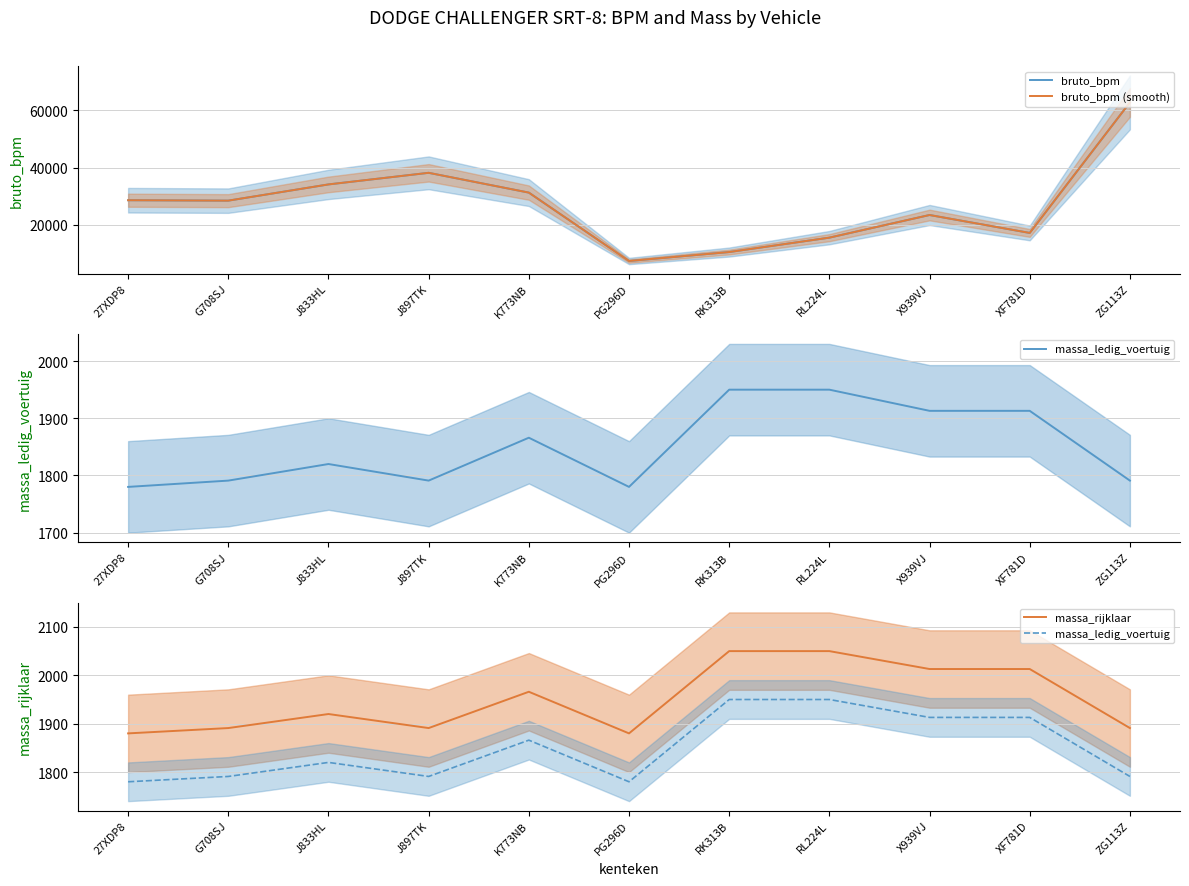

True or false: massa_ledig_voertuig has a value of 1913.0 at X939VJ.

True